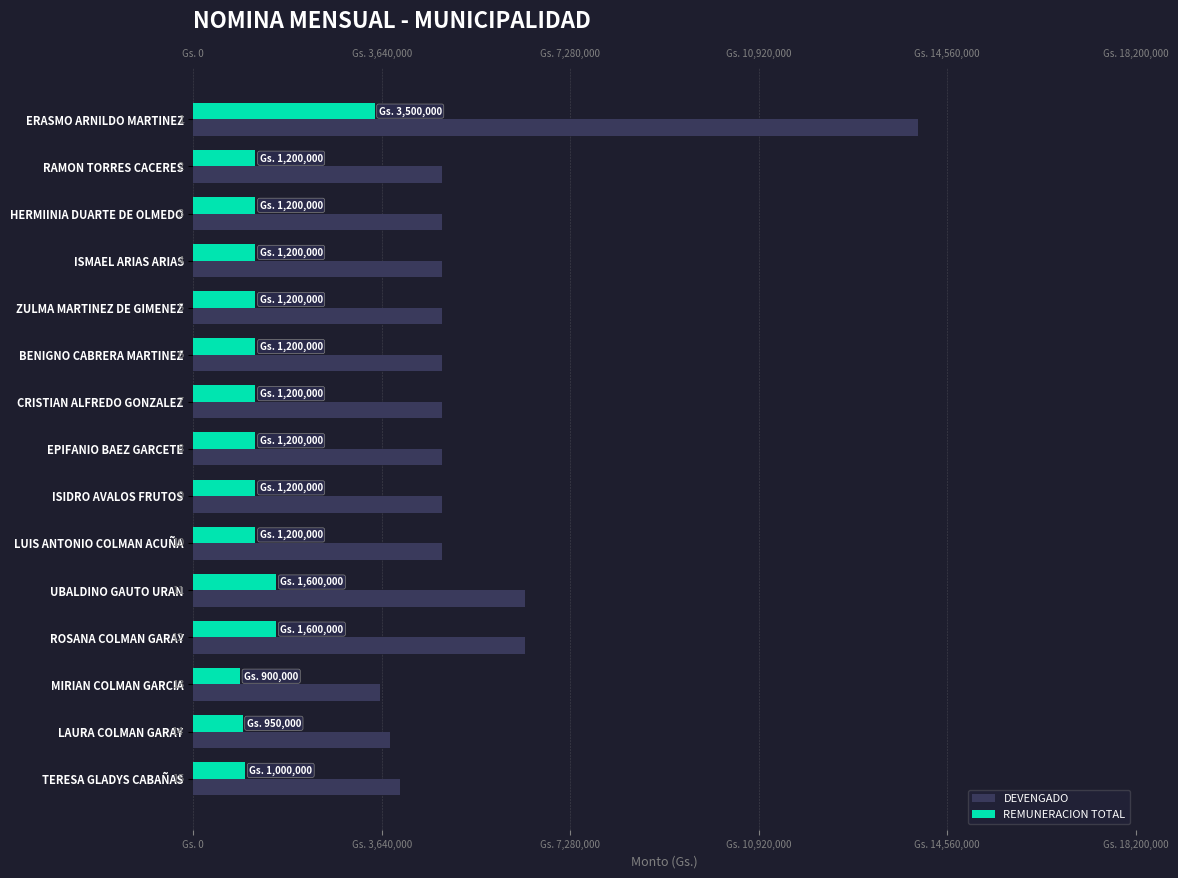

What are all the series names shown in the legend?

DEVENGADO, REMUNERACION TOTAL